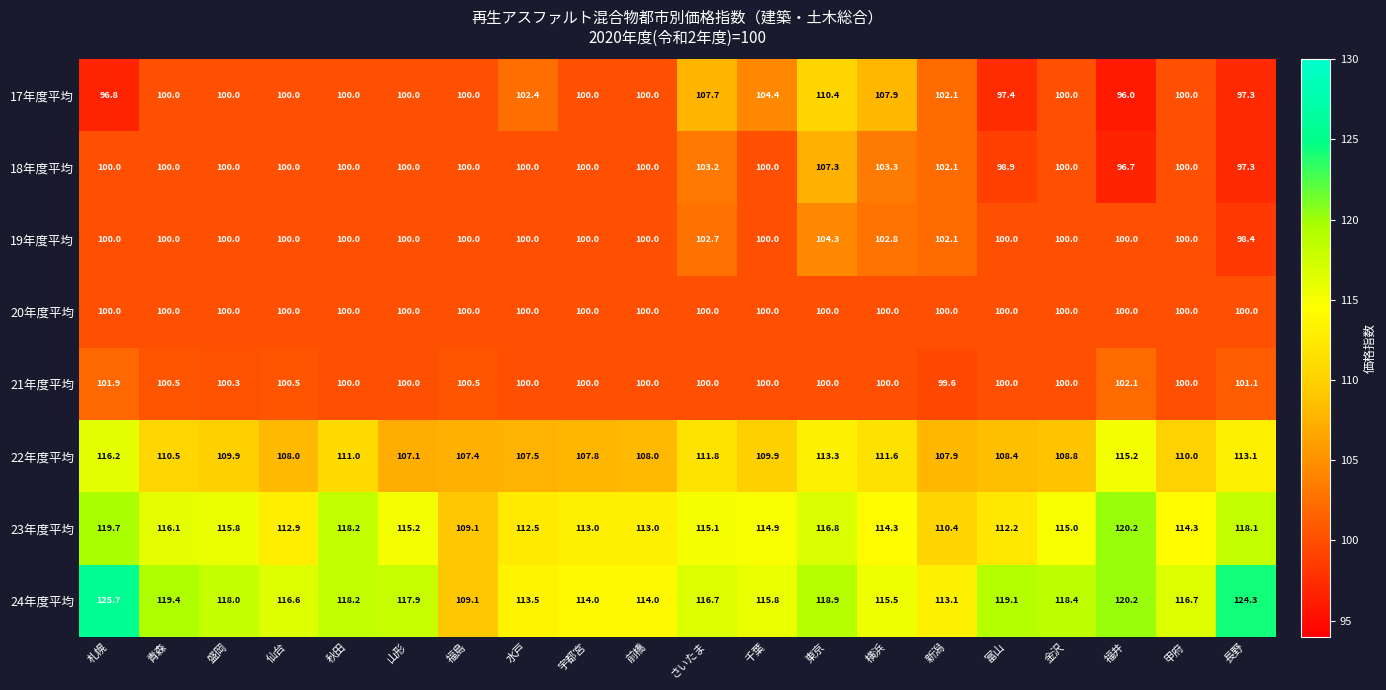

What is the difference between the second highest and minimum values in the 23年度平均 series?

10.6